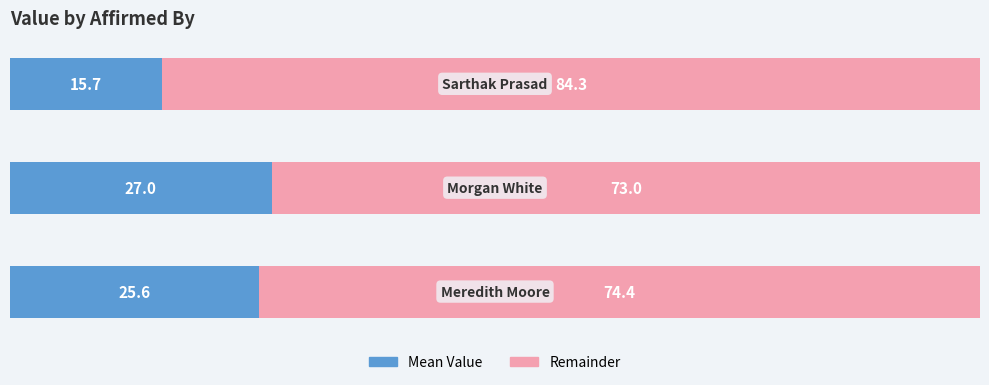

What is the difference between the maximum and second lowest values in the Mean Value series?

1.4